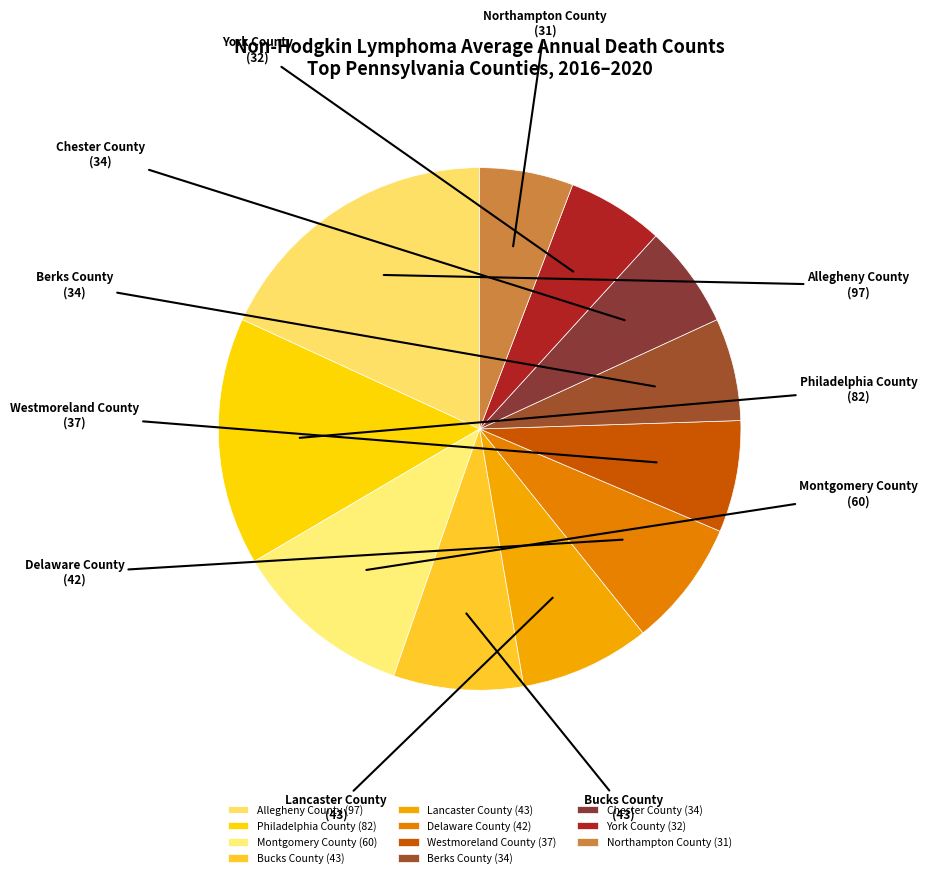

Combined, do Philadelphia County and York County account for over 50%?

No